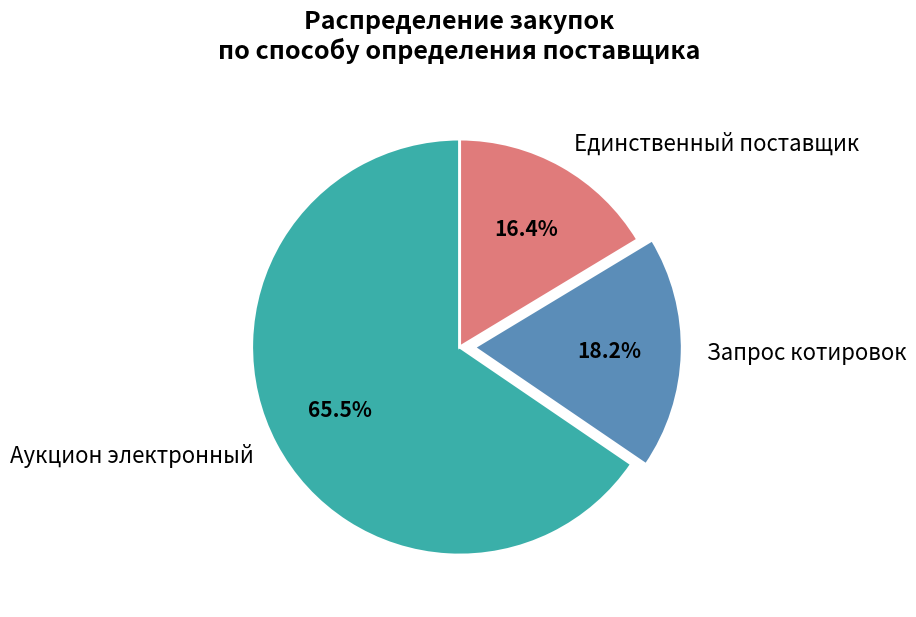

What is the largest slice in the pie chart?

Аукцион электронный